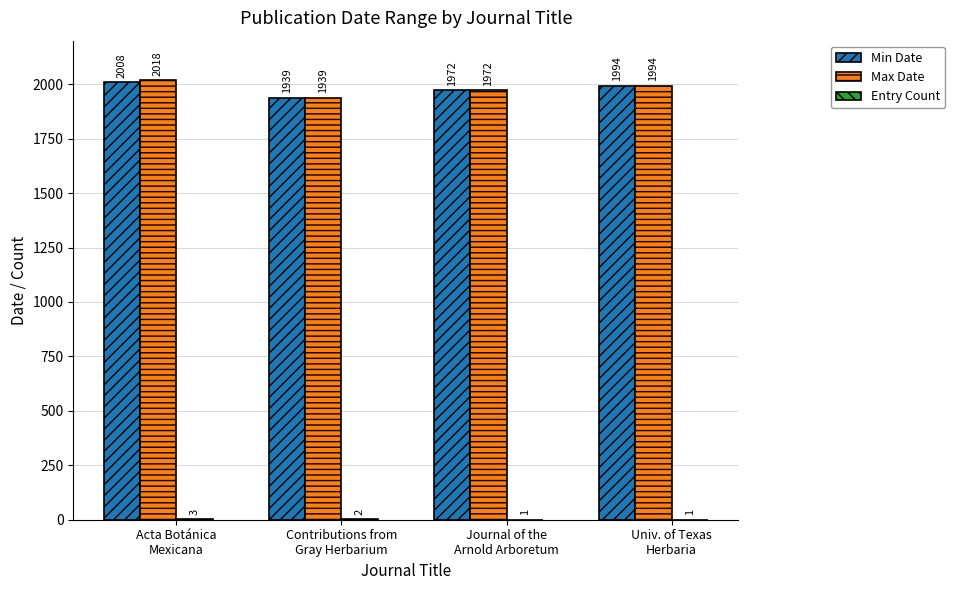

Where does the Min Date series first go above 1994?

Acta Botánica
Mexicana